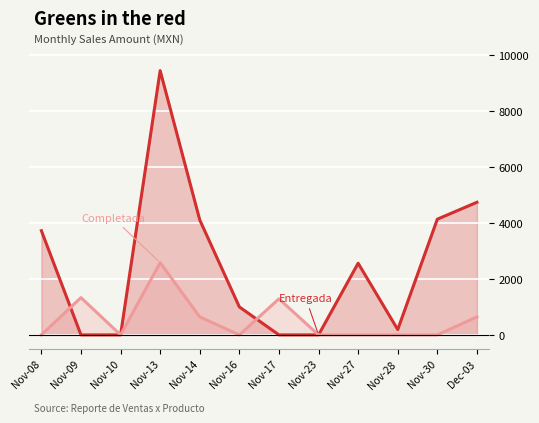

What are all the series names shown in the legend?

Entregada, Completada